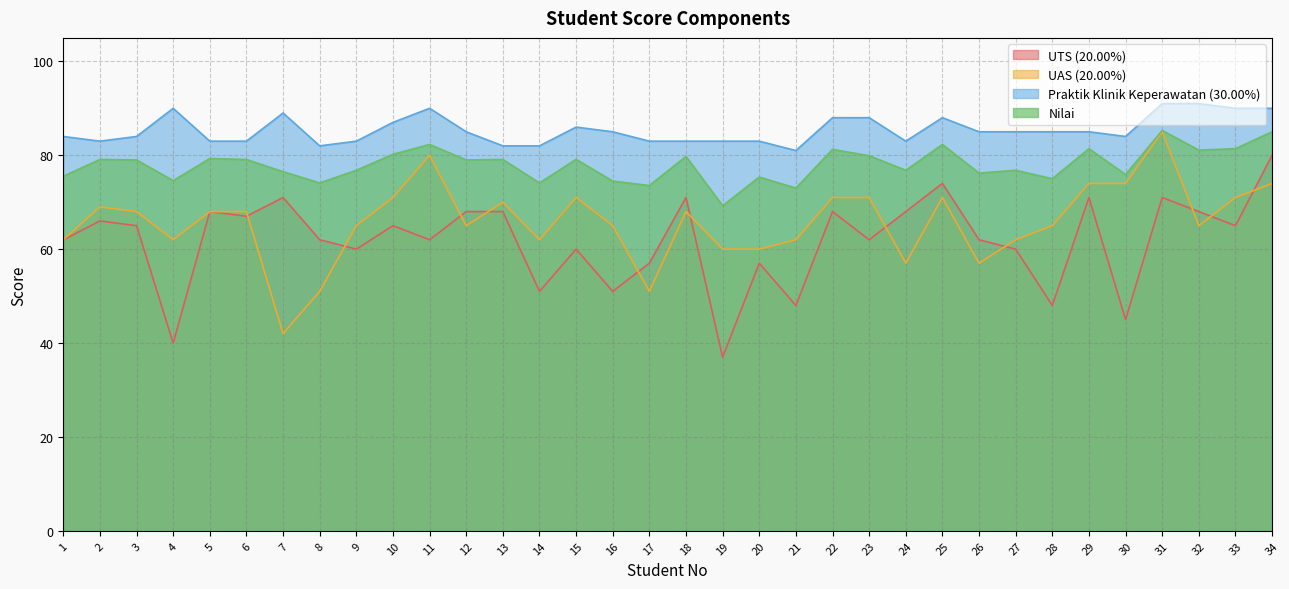

What is the difference between the highest and lowest values at 15?

26.0